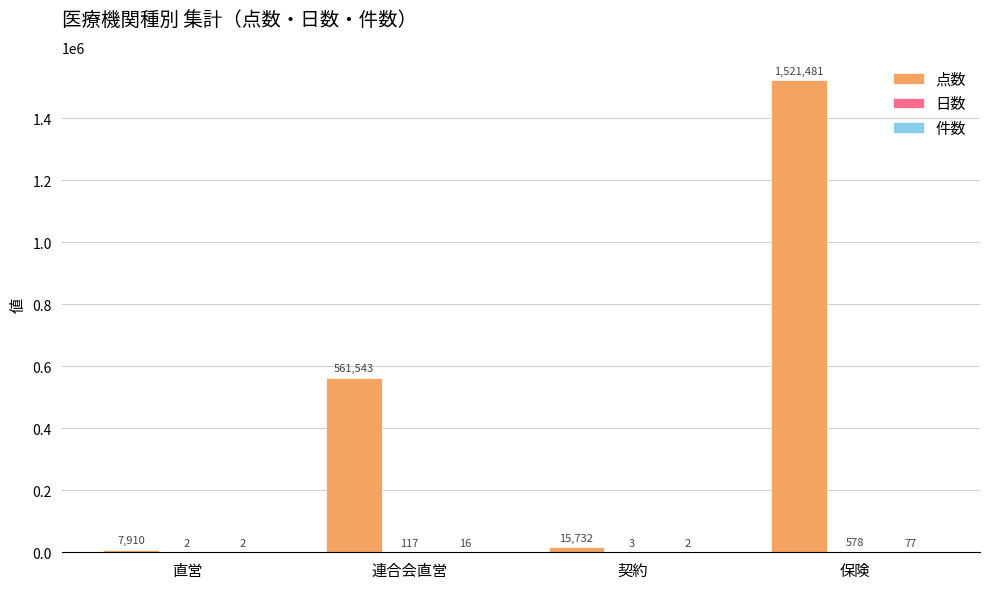

What is the total value across all series at 保険?

1522136